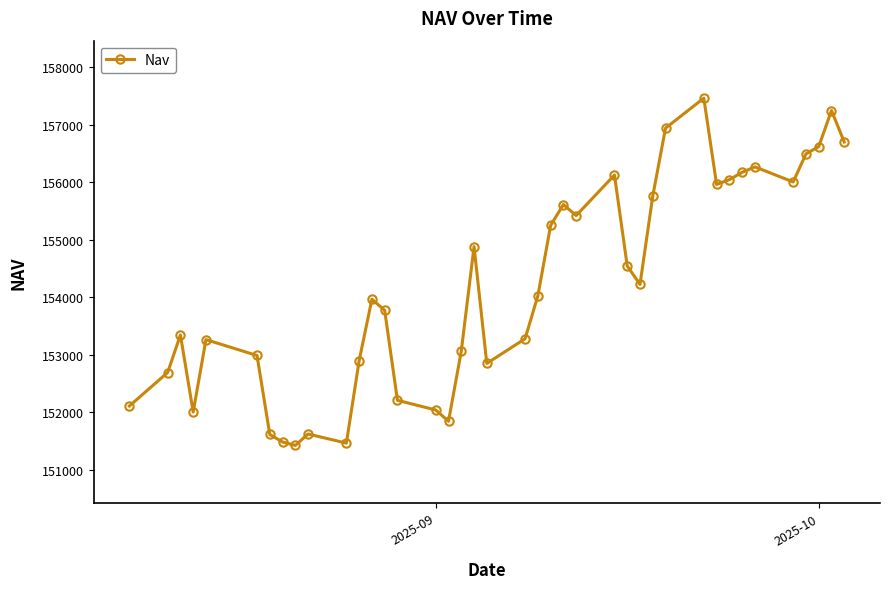

What is the difference between the maximum and minimum values?

6038.6